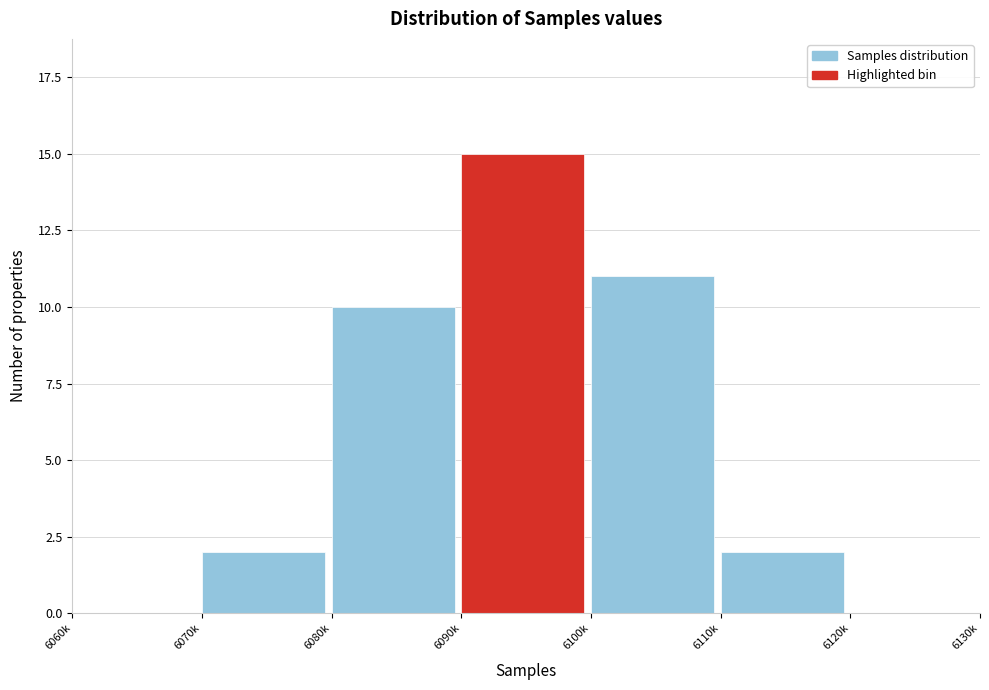

Reading right to left, transcribe all the data shown in this chart.

6120k=0	6110k=2	6100k=11	6090k=15	6080k=10	6070k=2	6060k=0